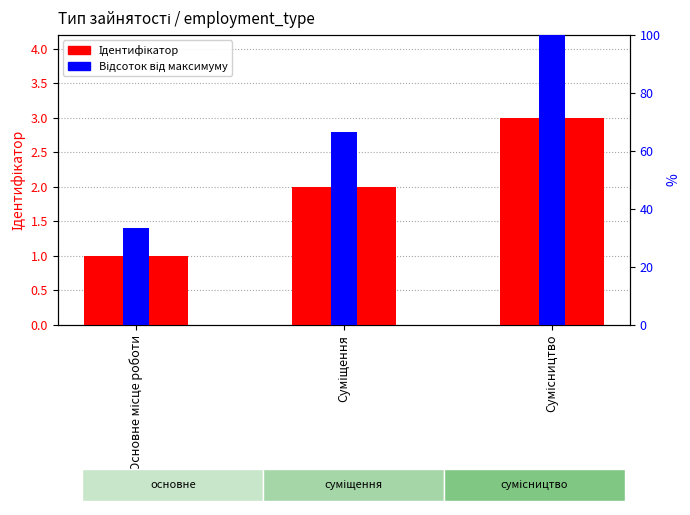

At which label is Відсоток від максимуму closest to 66?

Суміщення